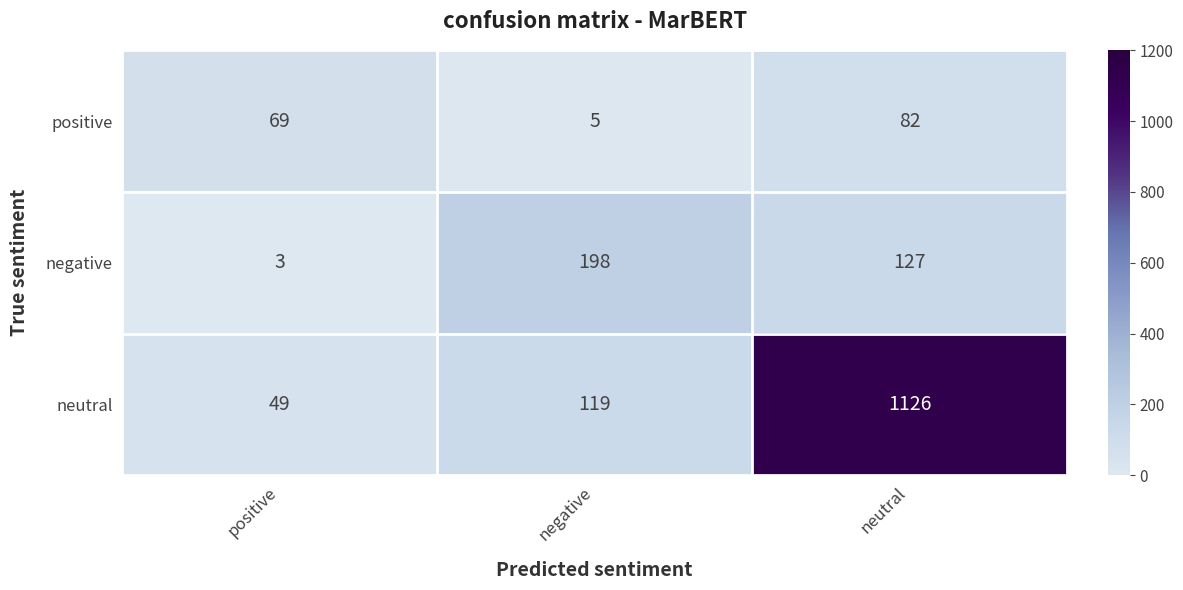

What is the spread (max minus min) of values at negative?

193